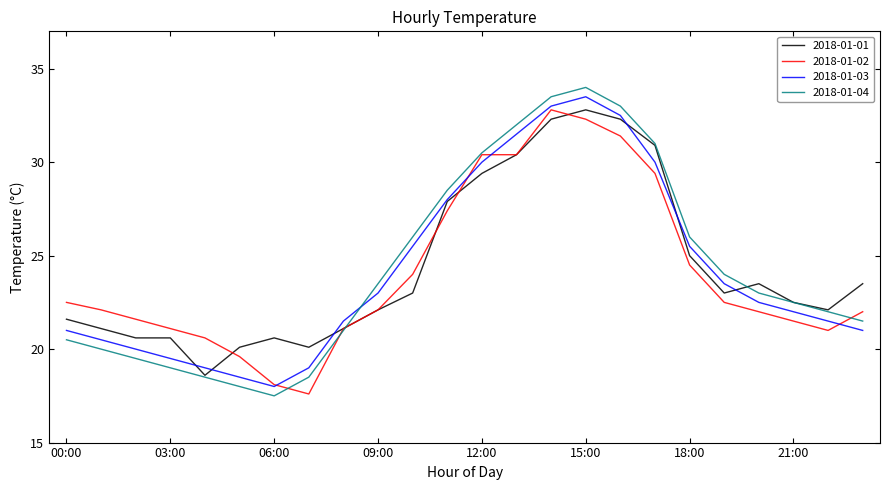

What is the minimum value shown in the chart?

17.5